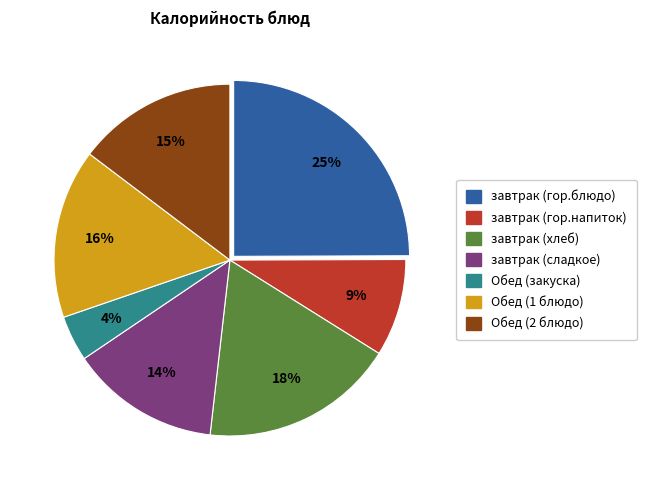

How many slices are in this pie chart?

7